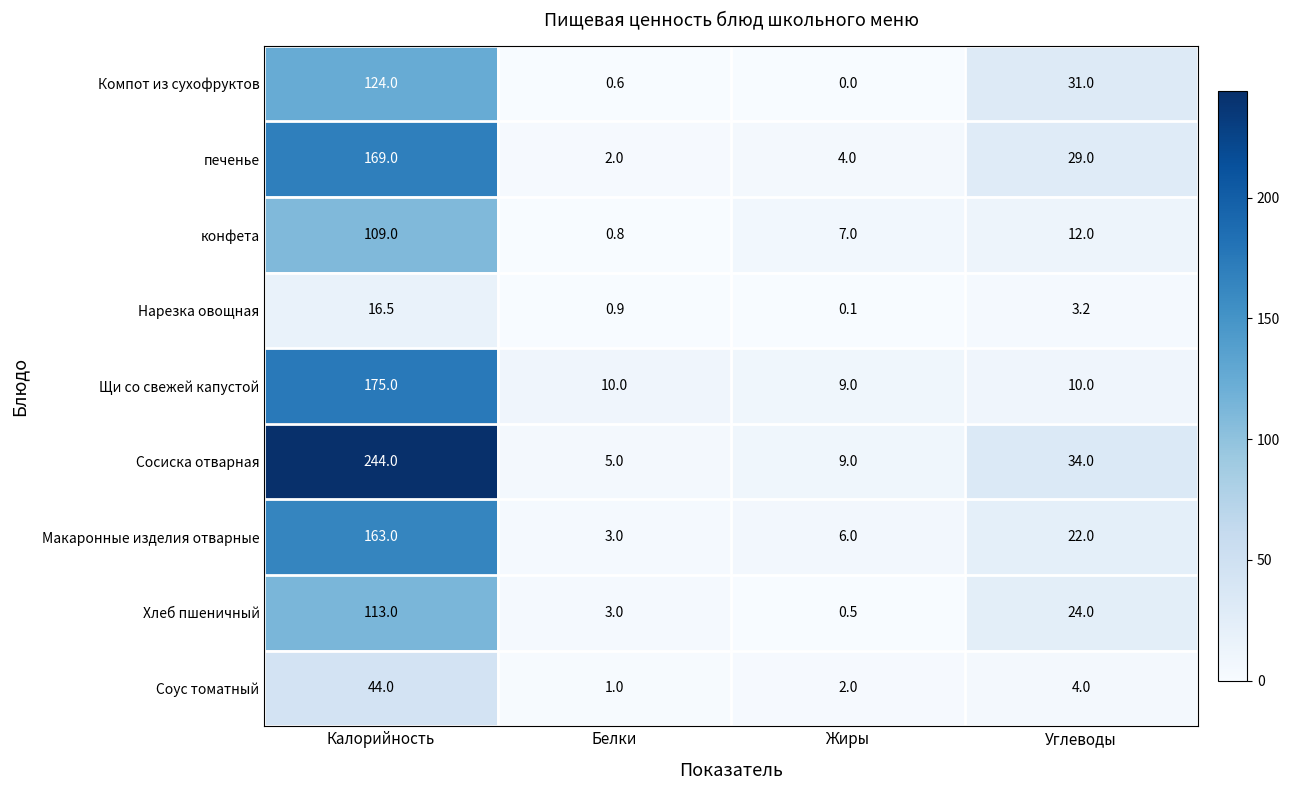

What is the total value across all series at Жиры?

37.6